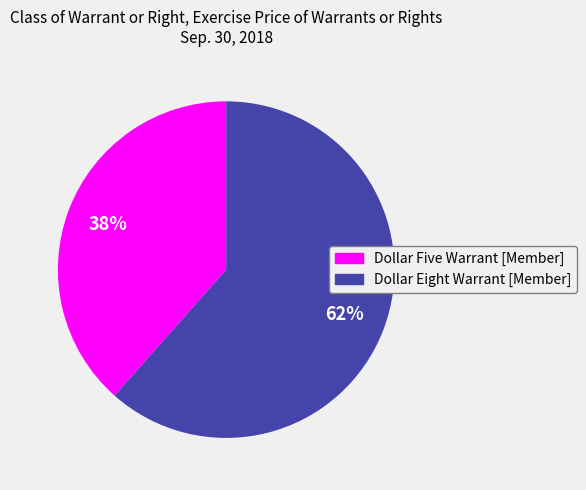

What is the ratio of the value at Dollar Eight Warrant [Member] to the value at Dollar Five Warrant [Member]?

1.6